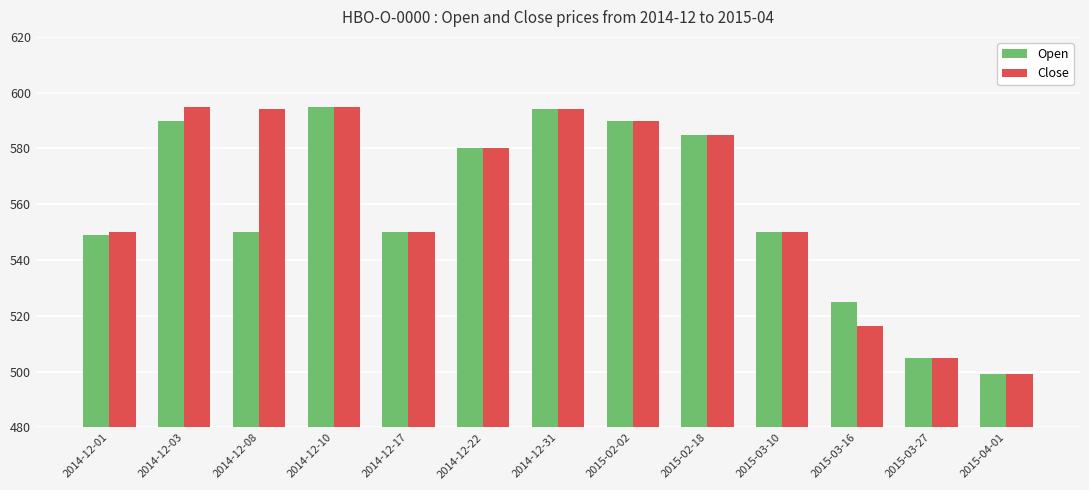

How many data points in Close are less than 580?

6